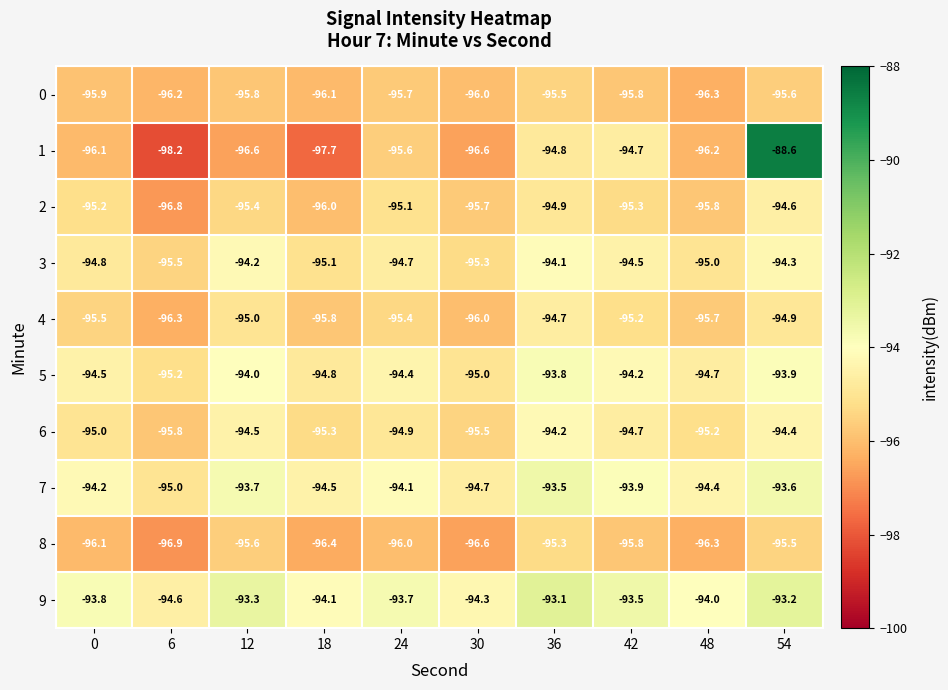

What is the difference between the 3 values at 18 and 0?

0.3